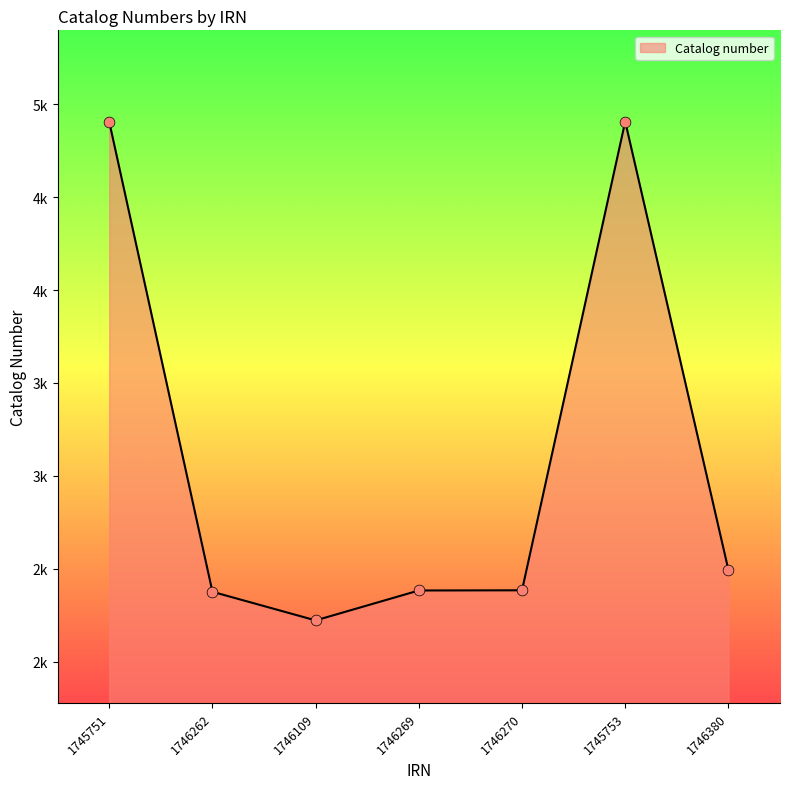

What is the ratio of the value at 1745753 to the value at 1746380?

2.0